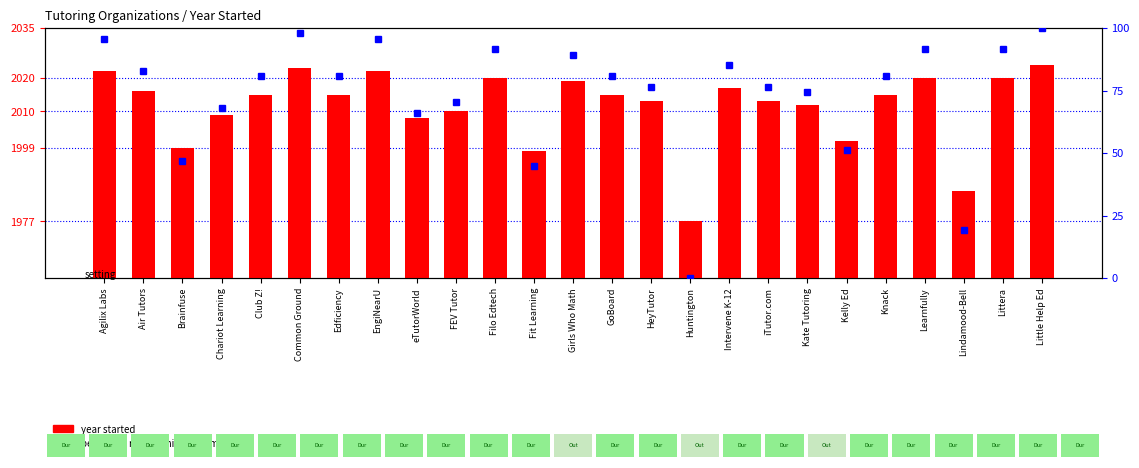

What is the spread (max minus min) of values at iTutor.com?

1936.4